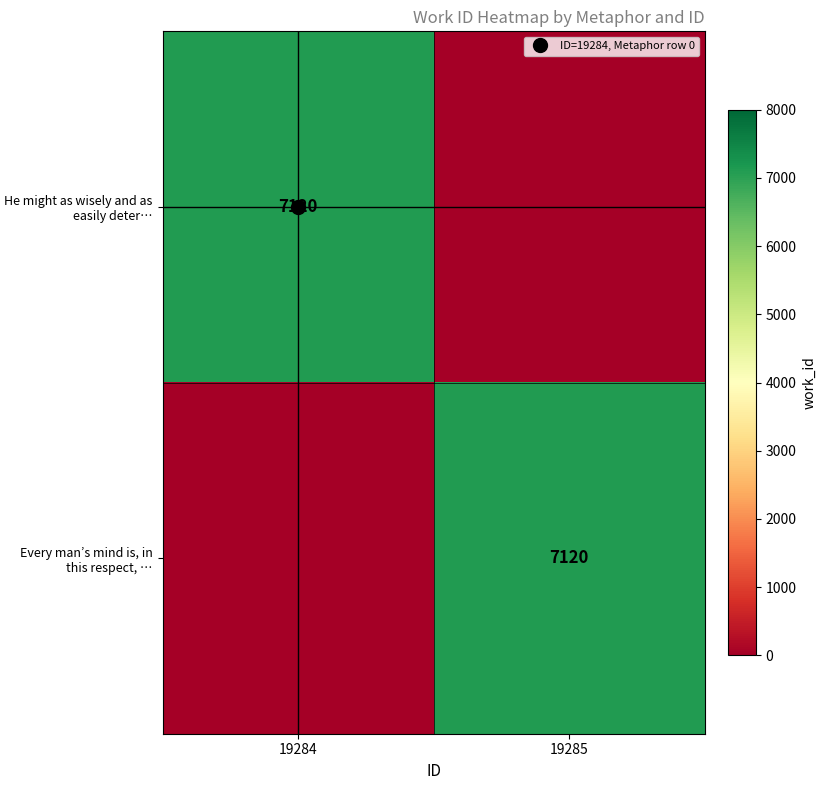

Which category has the lowest value in the Every man’s mind is, in this respect, … series?

19284